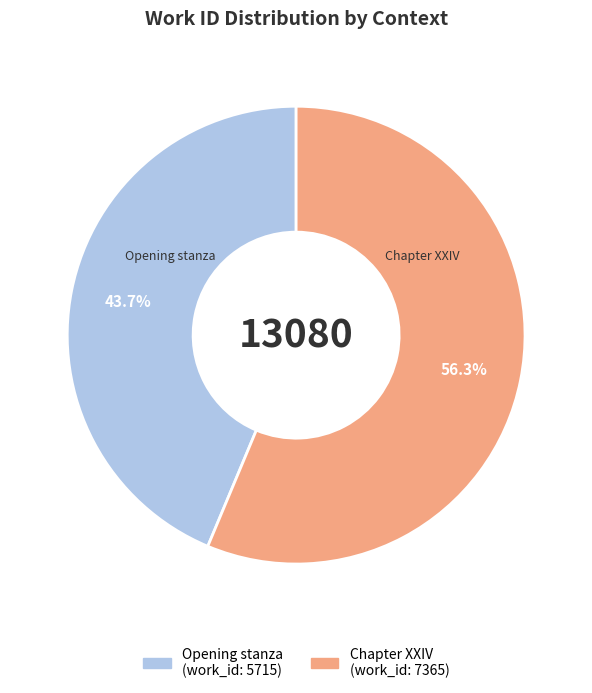

To the nearest percent, what is the combined percentage of Opening stanza and Chapter XXIV?

100%